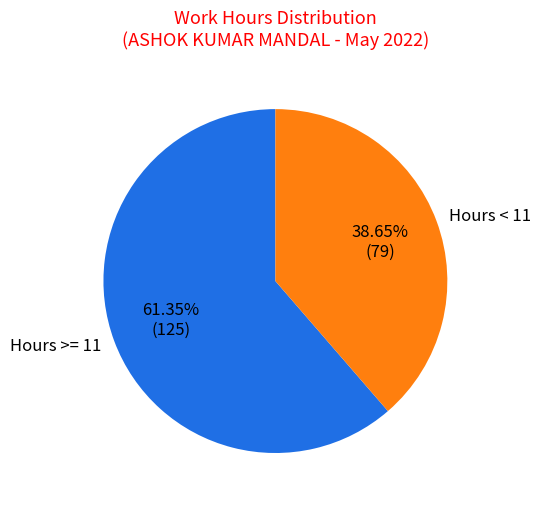

Approximately how many times larger is the value at Hours < 11 compared to Hours >= 11?

0.6